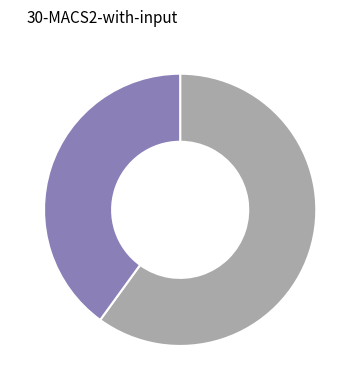

Is there any slice that represents more than half of the pie?

Yes